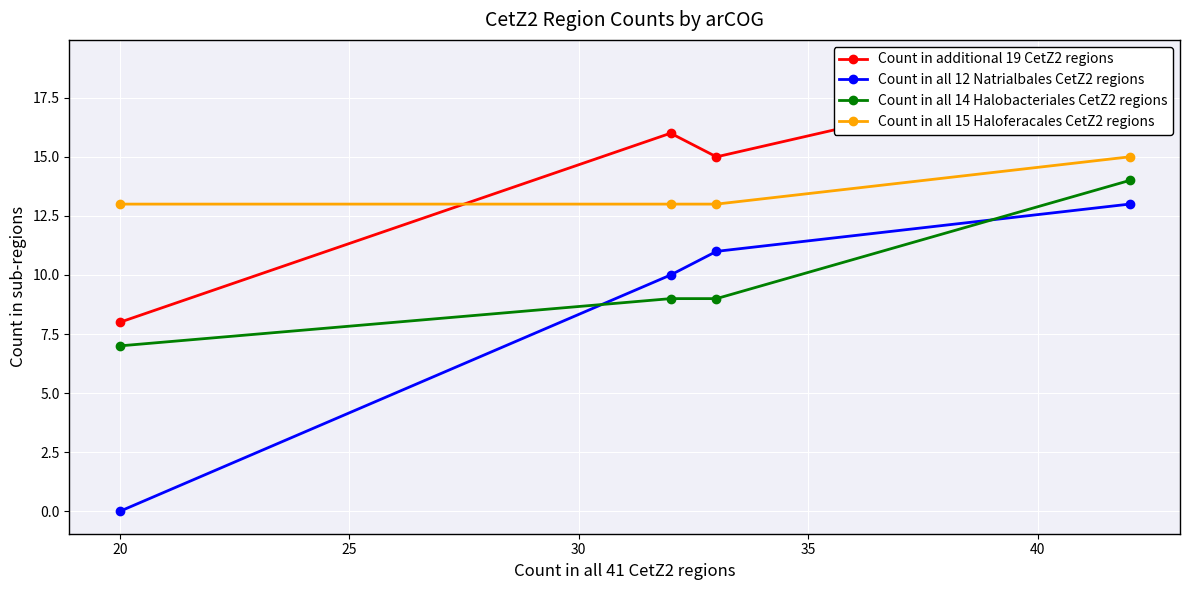

True or false: Count in all 15 Haloferacales CetZ2 regions and Count in additional 19 CetZ2 regions intersect in this chart.

True